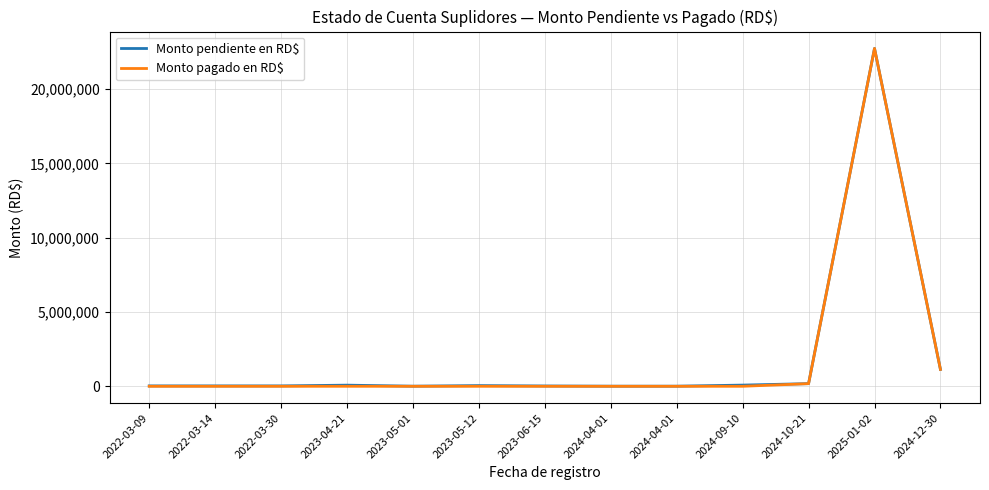

Rank the series by their average value, from lowest to highest.

Monto pagado en RD$, Monto pendiente en RD$